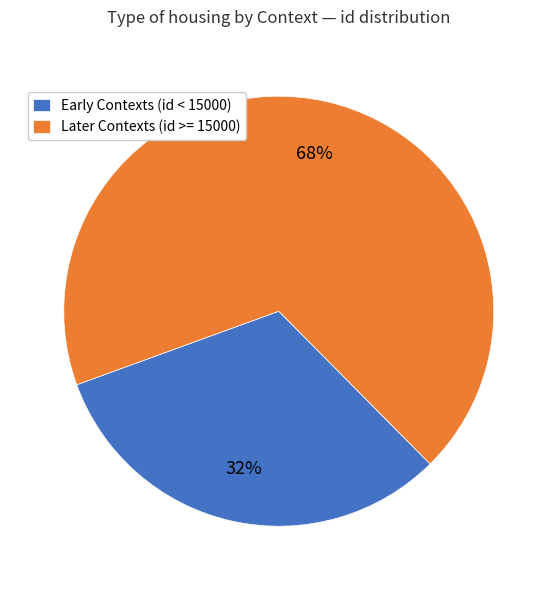

The Early Contexts (id < 15000) slice represents 32% of the pie. True or false?

True